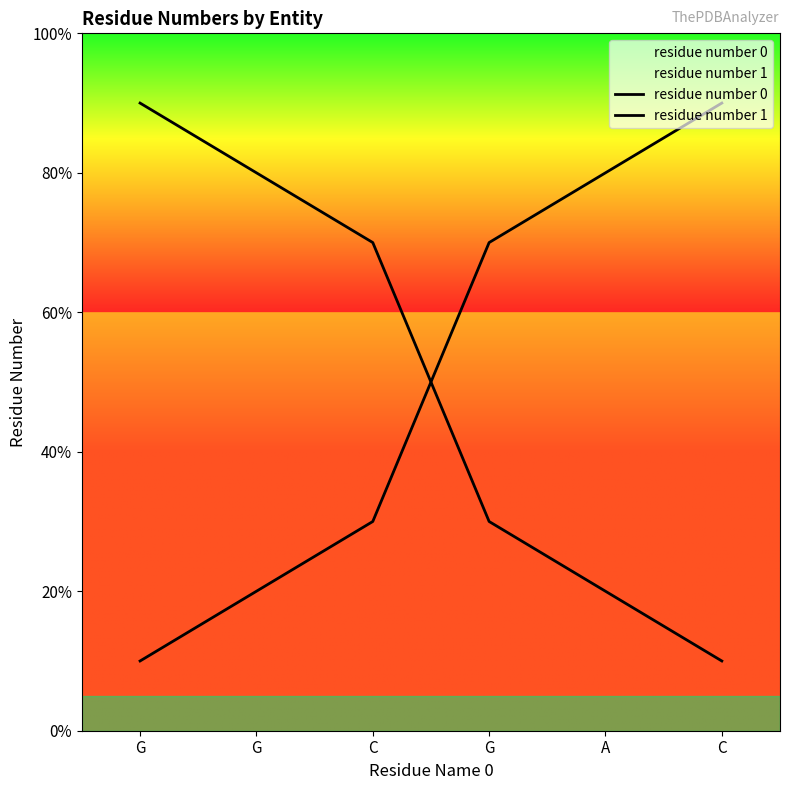

True or false: residue number 0 has more than 1 points higher than both neighbors.

False